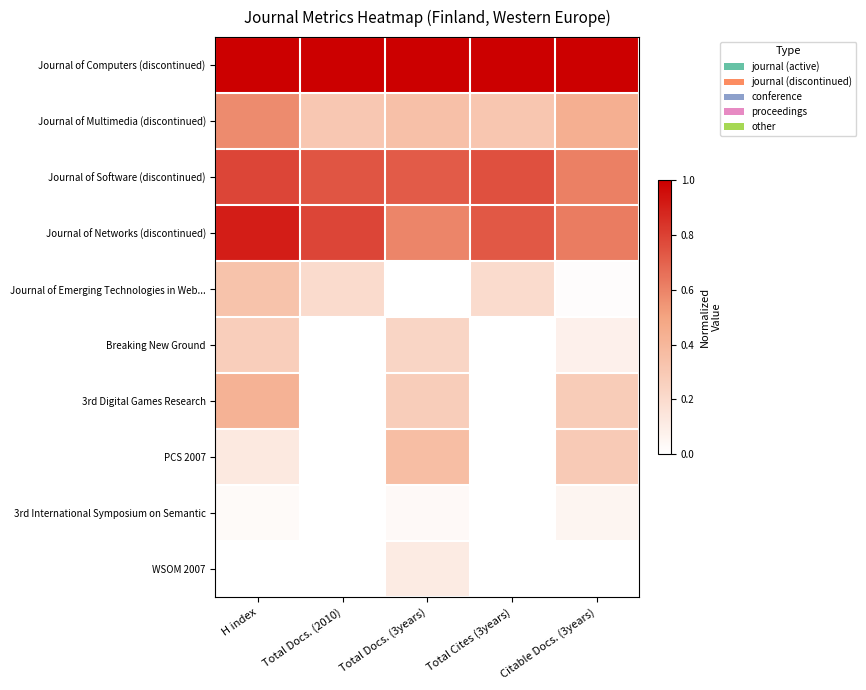

Reading right to left, list all the values displayed in this chart.

Journal of Computers (discontinued): Citable Docs. (3years)=1.0	Total Cites (3years)=1.0	Total Docs. (3years)=1.0	Total Docs. (2010)=1.0	H index=1.0
Journal of Multimedia (discontinued): Citable Docs. (3years)=0.4	Total Cites (3years)=0.3	Total Docs. (3years)=0.3	Total Docs. (2010)=0.3	H index=0.6
Journal of Software (discontinued): Citable Docs. (3years)=0.6	Total Cites (3years)=0.8	Total Docs. (3years)=0.7	Total Docs. (2010)=0.7	H index=0.8
Journal of Networks (discontinued): Citable Docs. (3years)=0.6	Total Cites (3years)=0.7	Total Docs. (3years)=0.6	Total Docs. (2010)=0.8	H index=0.9
Journal of Emerging Technologies in Web...: Citable Docs. (3years)=0.0	Total Cites (3years)=0.2	Total Docs. (3years)=0.0	Total Docs. (2010)=0.2	H index=0.3
Breaking New Ground: Citable Docs. (3years)=0.1	Total Cites (3years)=0.0	Total Docs. (3years)=0.2	Total Docs. (2010)=0.0	H index=0.3
3rd Digital Games Research: Citable Docs. (3years)=0.3	Total Cites (3years)=0.0	Total Docs. (3years)=0.3	Total Docs. (2010)=0.0	H index=0.4
PCS 2007: Citable Docs. (3years)=0.3	Total Cites (3years)=0.0	Total Docs. (3years)=0.4	Total Docs. (2010)=0.0	H index=0.1
3rd International Symposium on Semantic: Citable Docs. (3years)=0.1	Total Cites (3years)=0.0	Total Docs. (3years)=0.0	Total Docs. (2010)=0.0	H index=0.0
WSOM 2007: Citable Docs. (3years)=0.0	Total Cites (3years)=0.0	Total Docs. (3years)=0.1	Total Docs. (2010)=0.0	H index=0.0